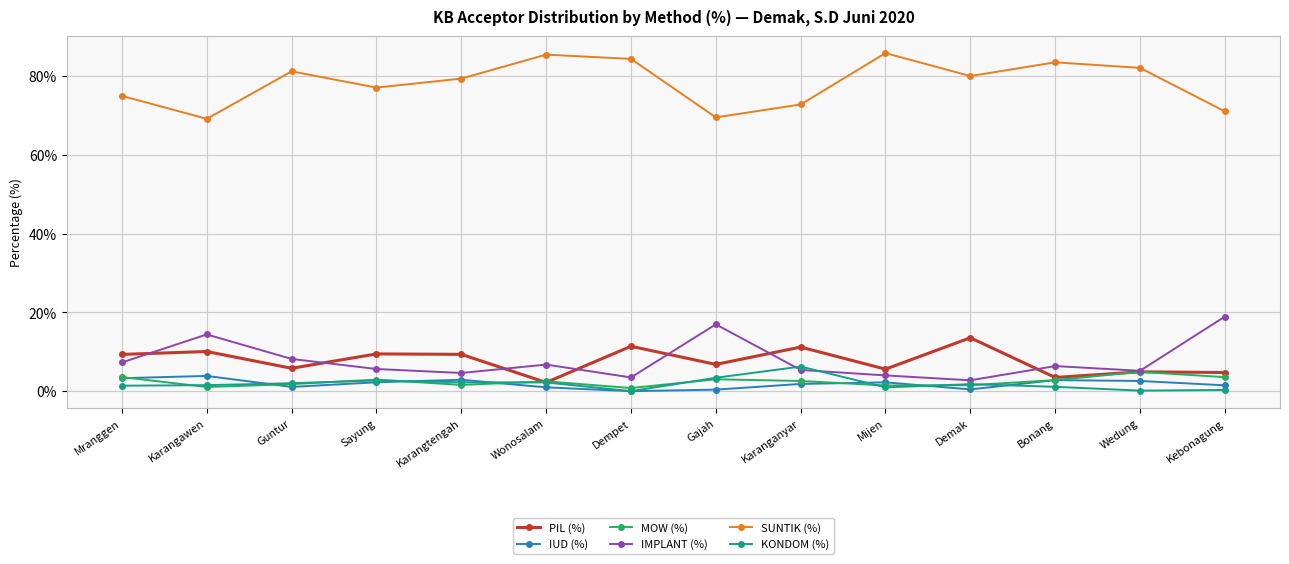

True or false: SUNTIK (%) has more than 1 points higher than both neighbors.

True